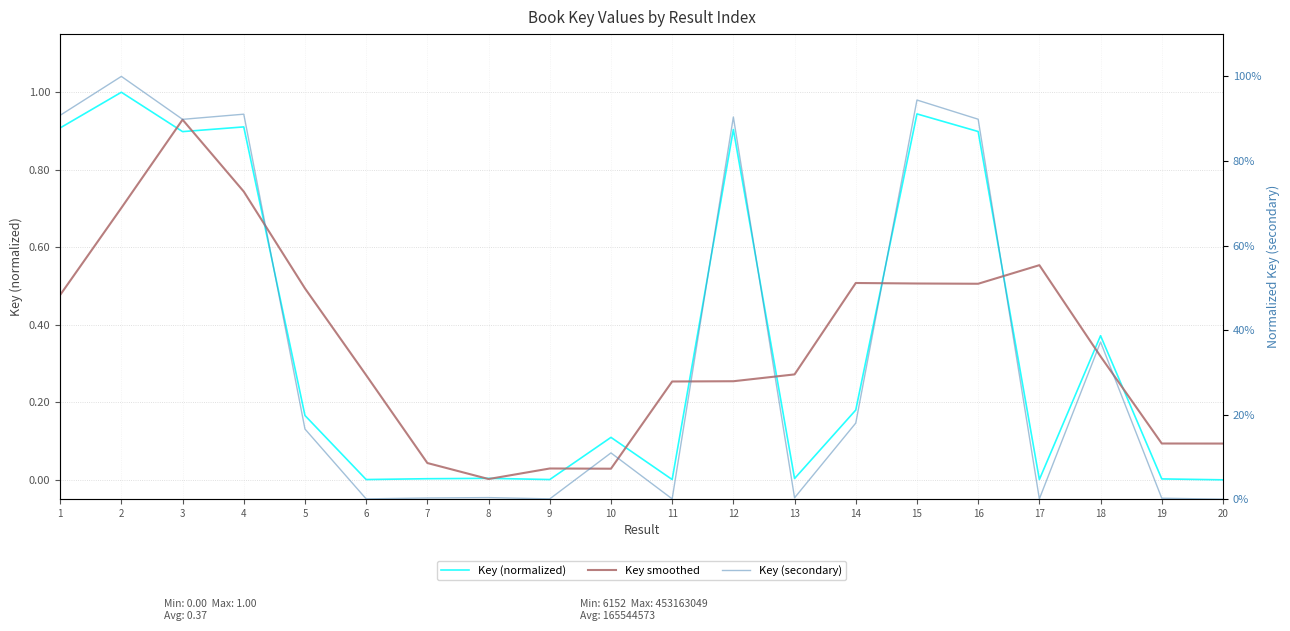

After their last crossing, which series has the higher values: Key smoothed or Key (normalized)?

Key smoothed